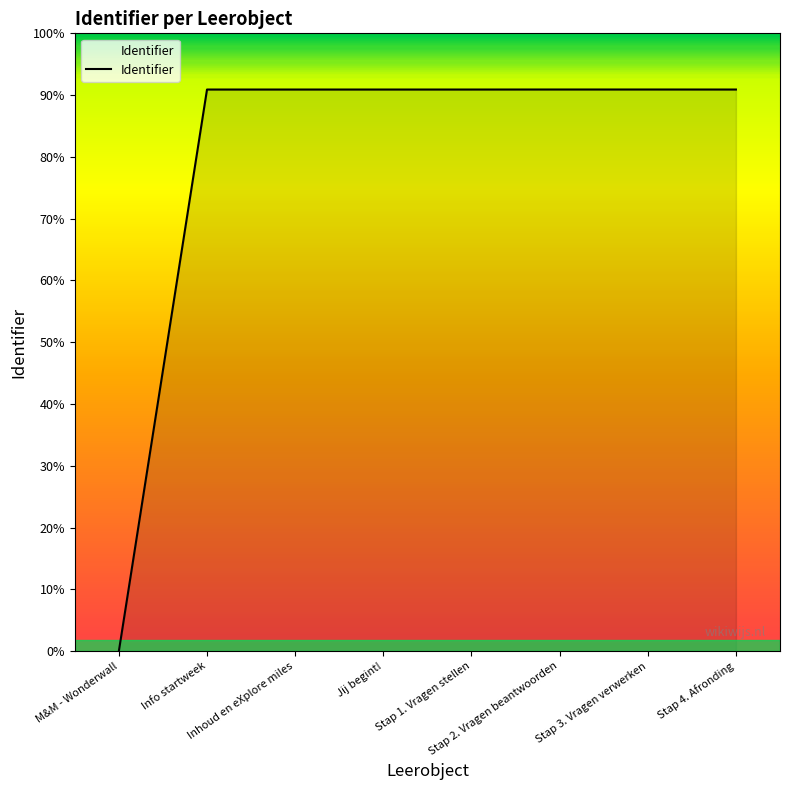

Is this an area chart (filled region under the line)?

Yes